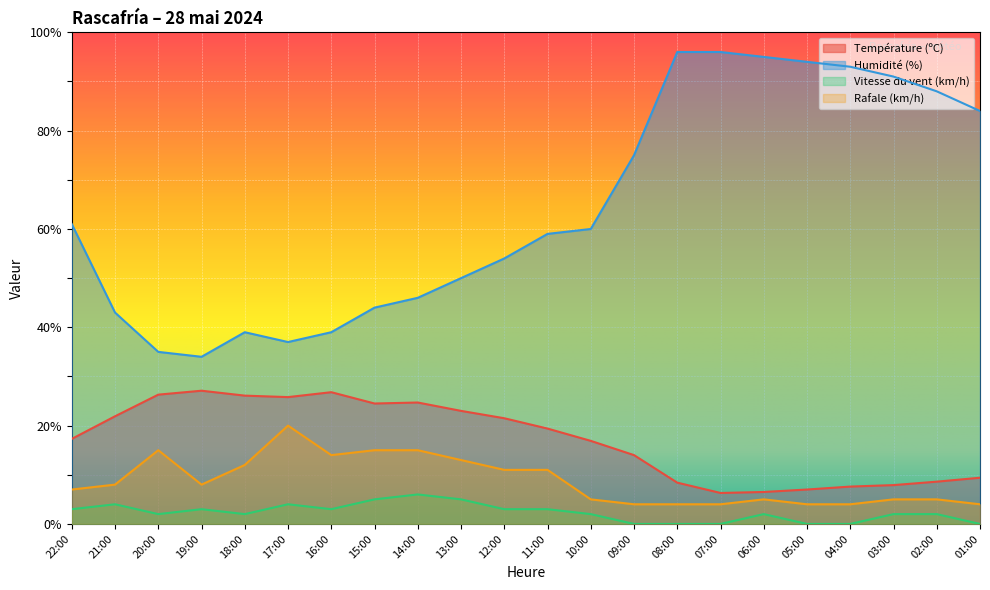

What is the difference between the highest and lowest values at 18:00?

37.0